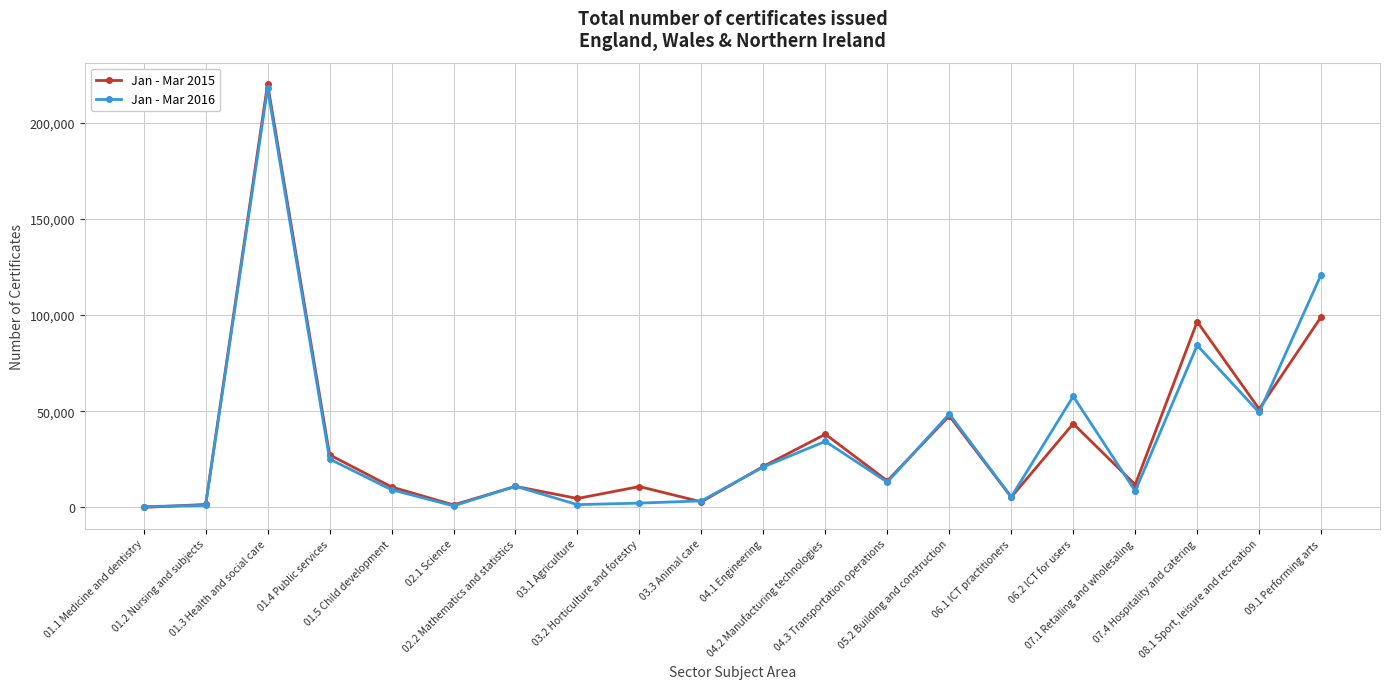

How many lines are shown in the chart?

2